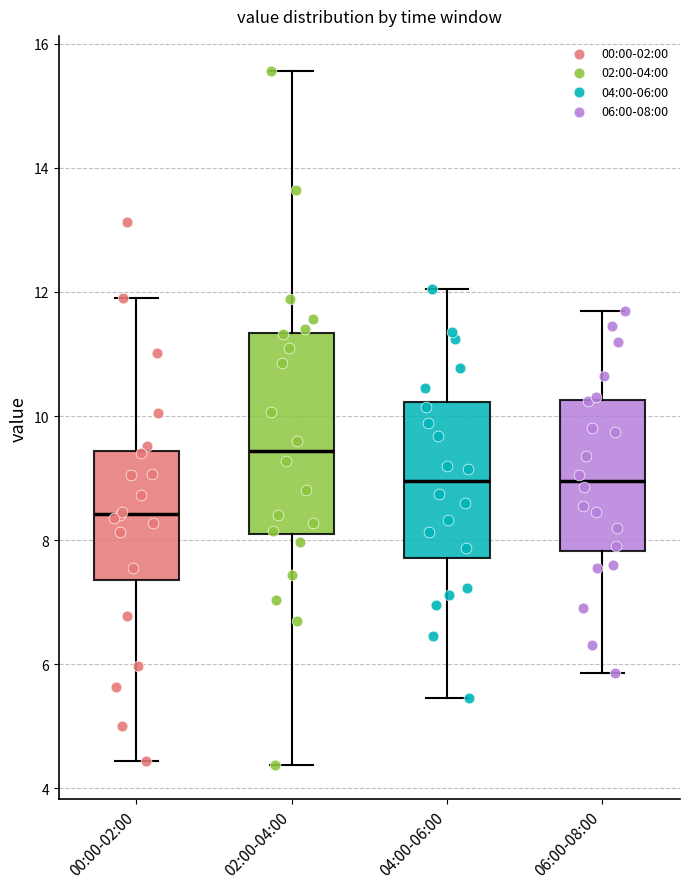

Which box's median line is the highest?

02:00-04:00